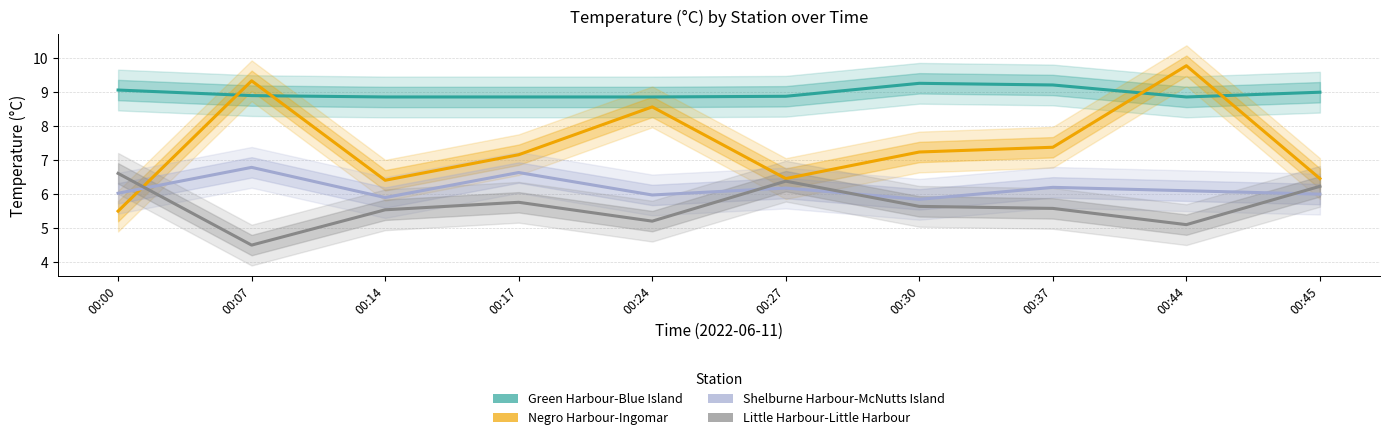

Count the number of categories in the chart.

10